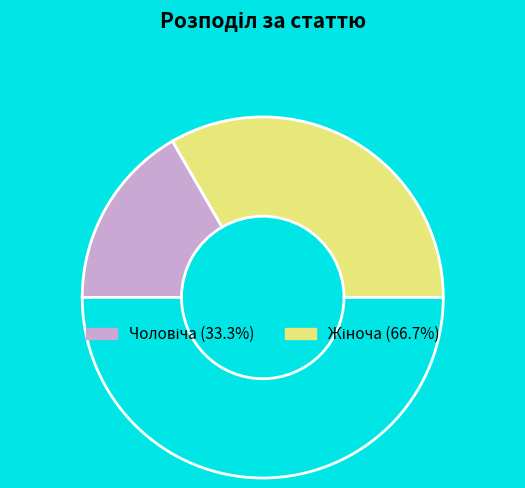

Which slice is the smallest?

Чоловіча